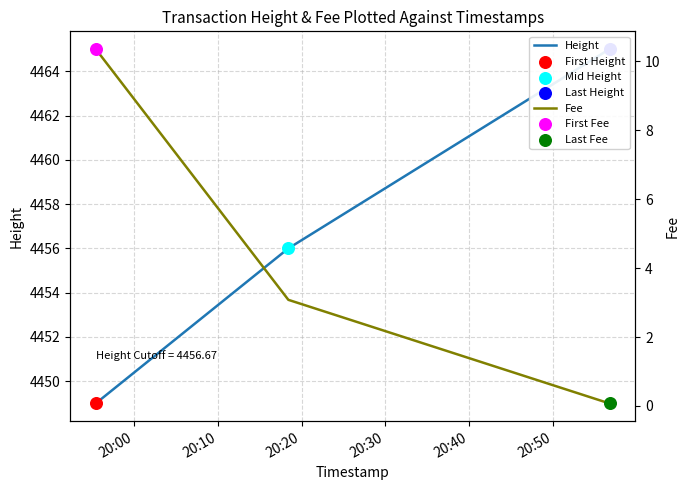

Is the value of Height at 20:20 greater than the value of Fee at 20:20?

Yes